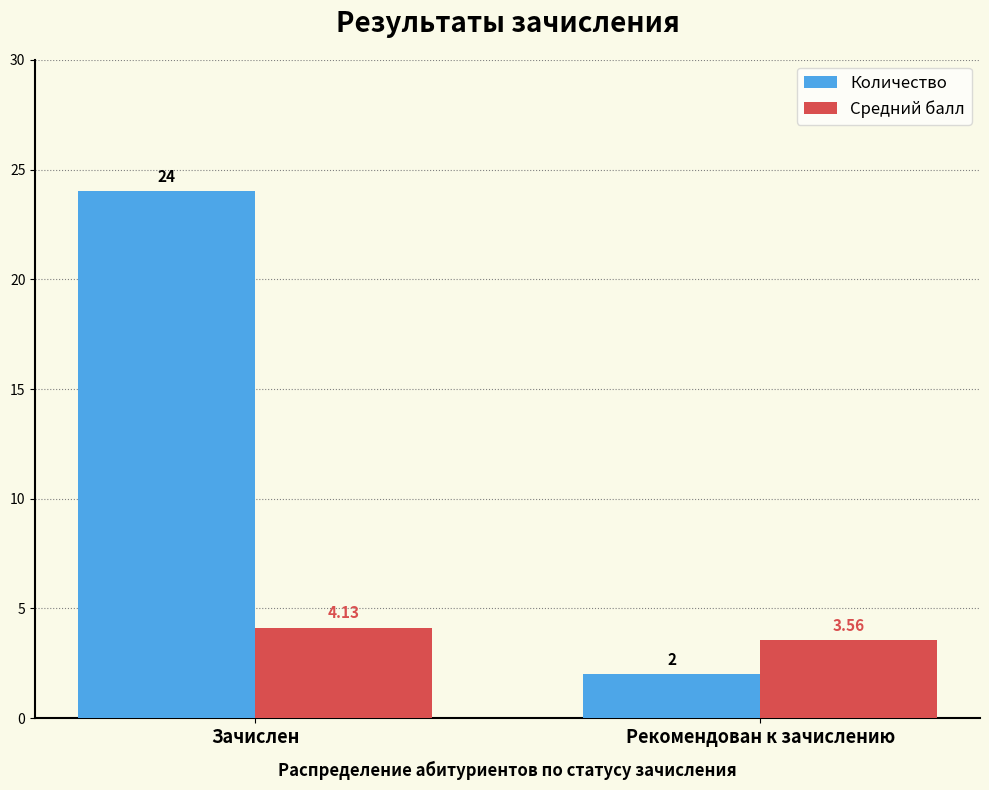

What is the label of the 2nd bar from the left?

Рекомендован к зачислению